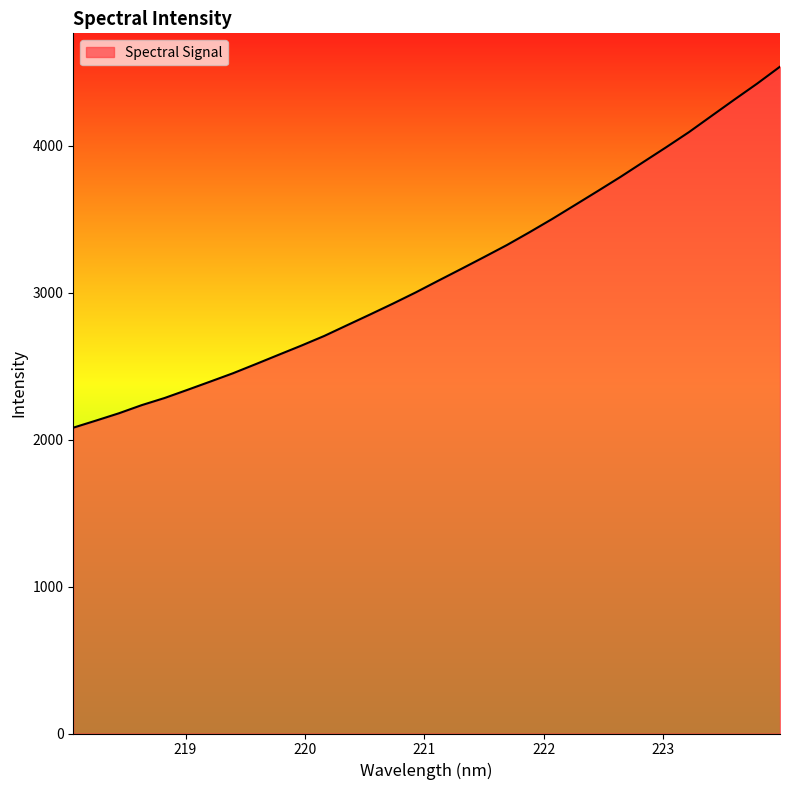

What is the difference between the maximum and minimum values?

2457.2